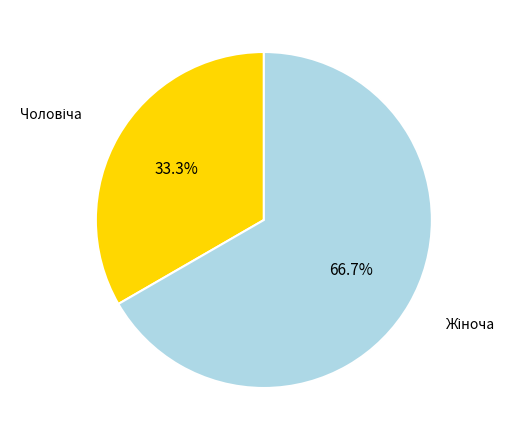

Count the number of slices in the pie.

2